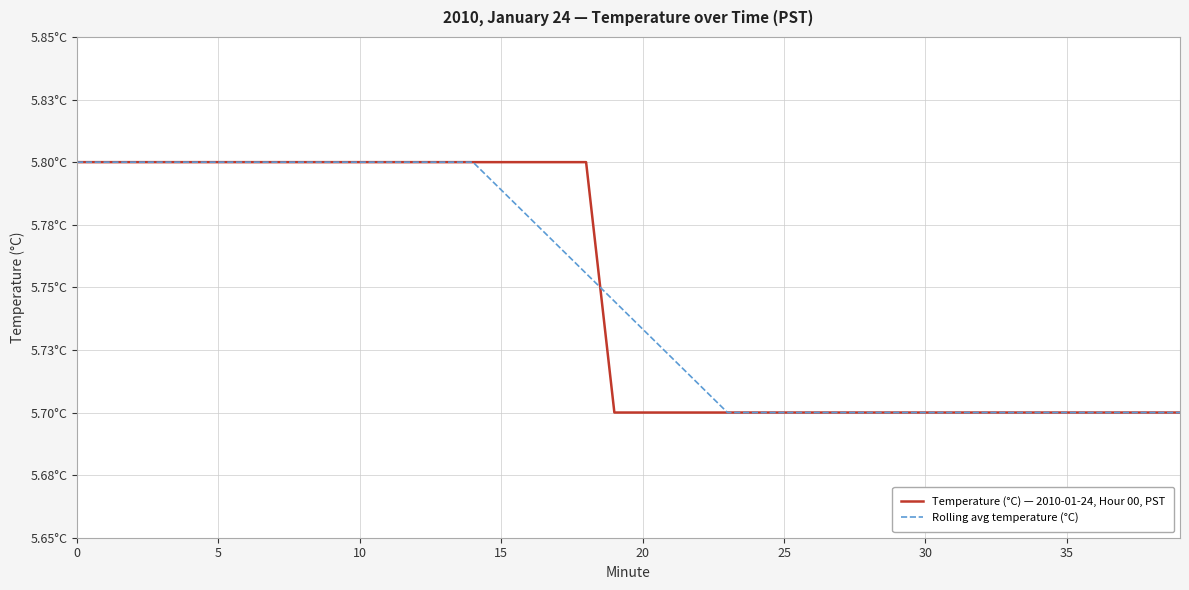

What are all the series names shown in the legend?

Temperature (°C) — 2010-01-24, Hour 00, PST, Rolling avg temperature (°C)